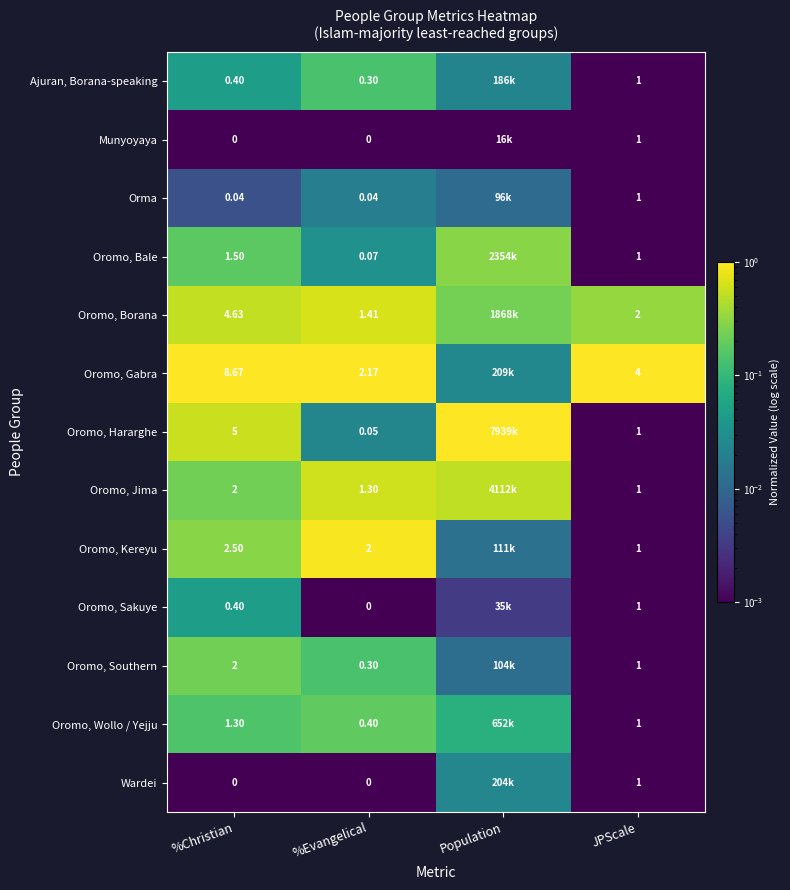

Is the value of Oromo, Kereyu at JPScale greater than the value of Oromo, Sakuye at JPScale?

No